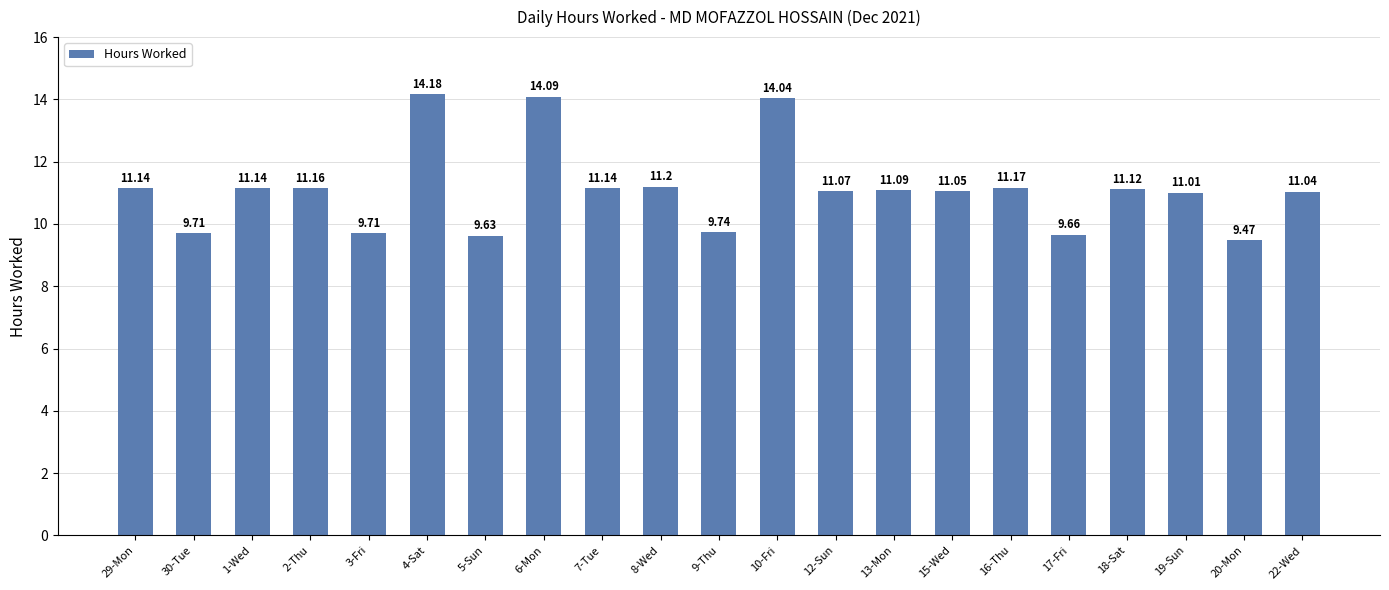

Between 7-Tue and 3-Fri, which is larger?

7-Tue